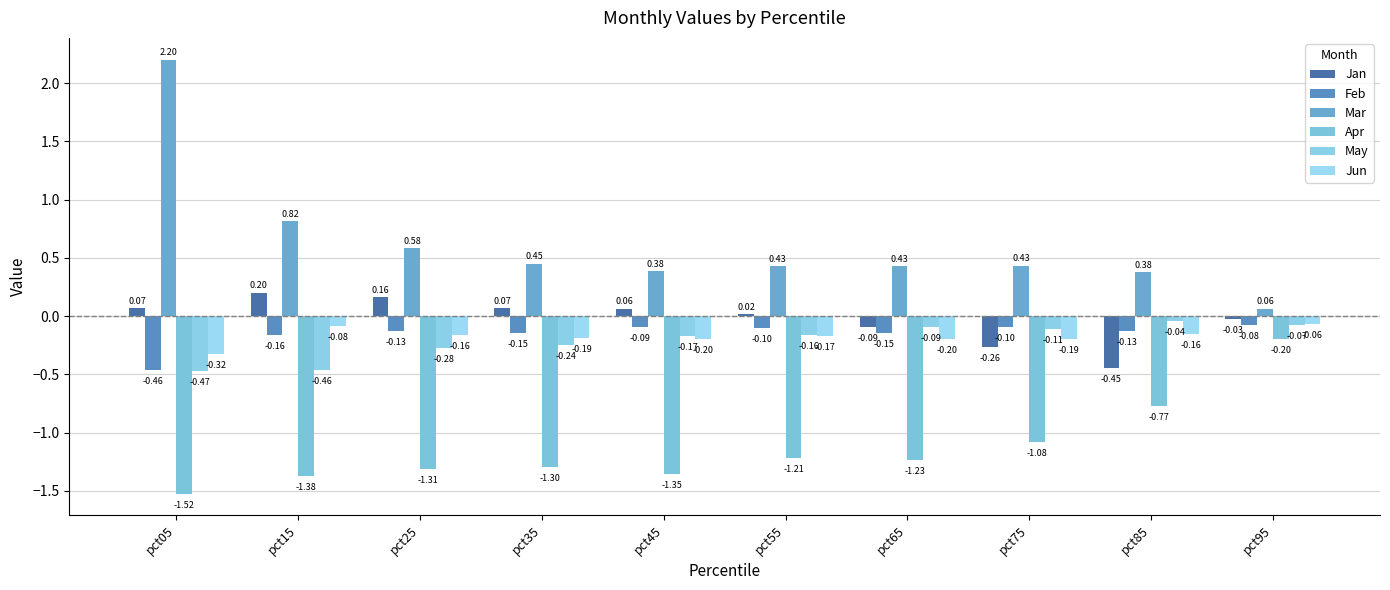

What is the sum of the Mar values at pct15 and pct45?

1.2